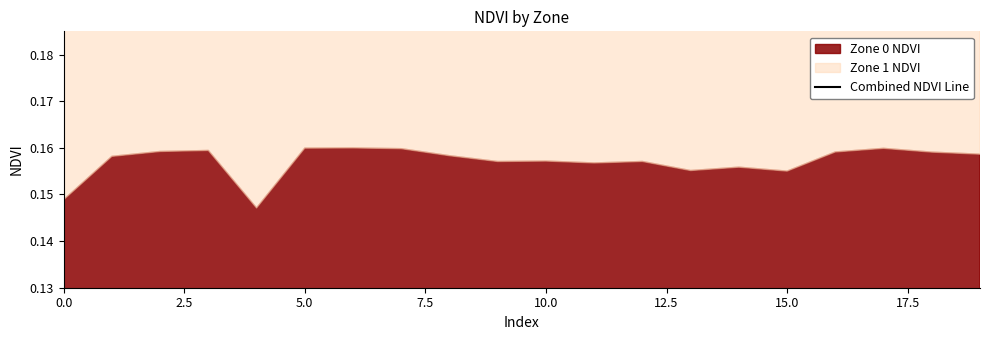

Does the chart have visible grid lines?

No